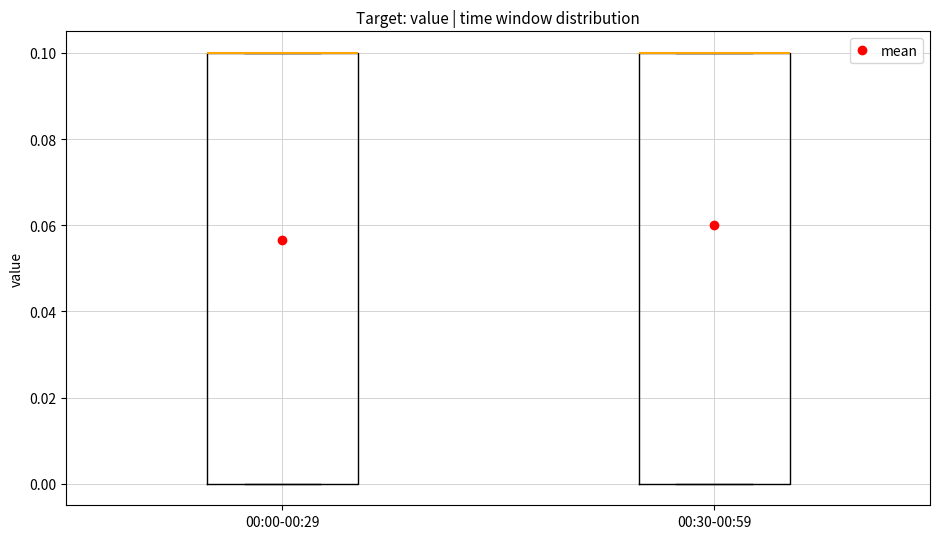

Reading left to right, transcribe this box plot: for each box, give where its median line is, the range the box spans, and where its two whiskers end, as read against the y-axis. The values are not printed on the chart, so give them approximately, as read against the axis.

00:00-00:29: median 0.1 (drawn on the box's upper edge), box 0.0 to 0.1, whiskers 0.0 to 0.1
00:30-00:59: median 0.1 (drawn on the box's upper edge), box 0.0 to 0.1, whiskers 0.0 to 0.1